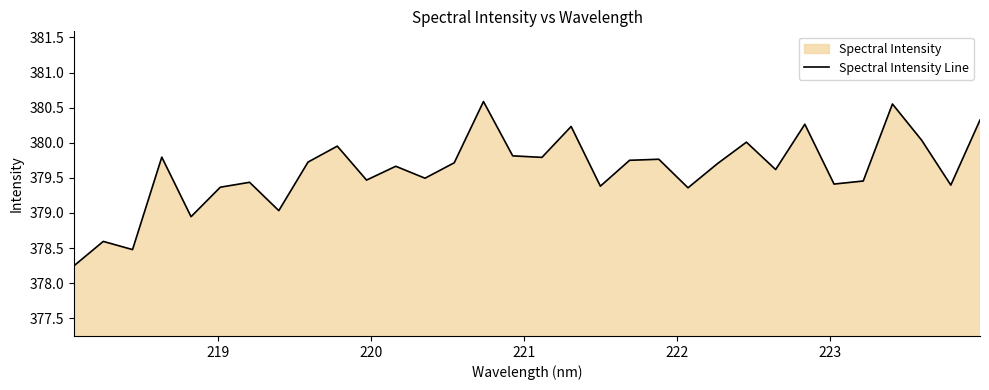

What is the difference between the maximum and minimum values?

2.3